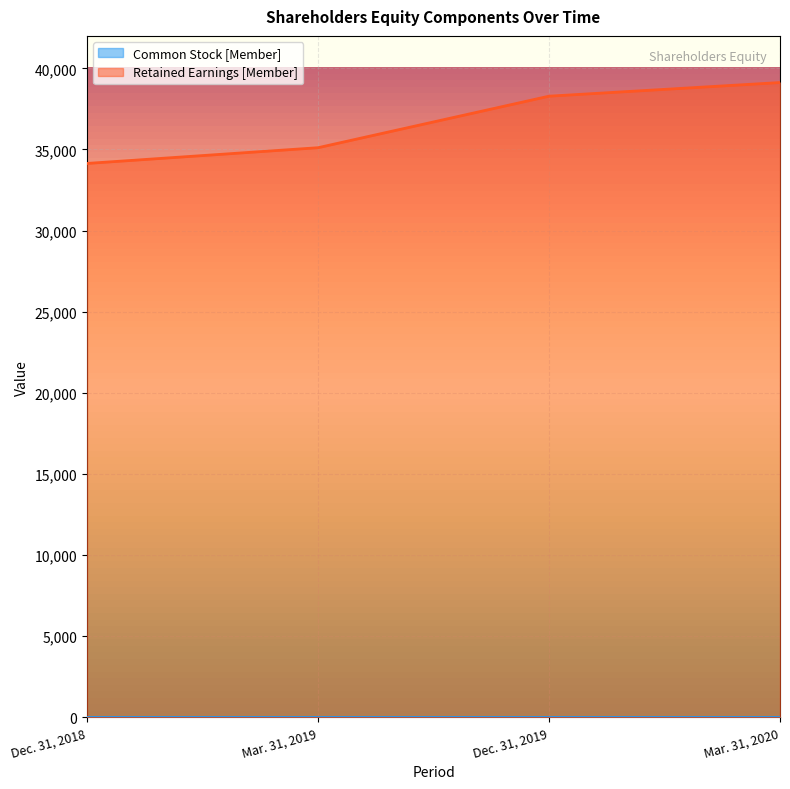

Where does the data first go above 38284?

Mar. 31, 2020